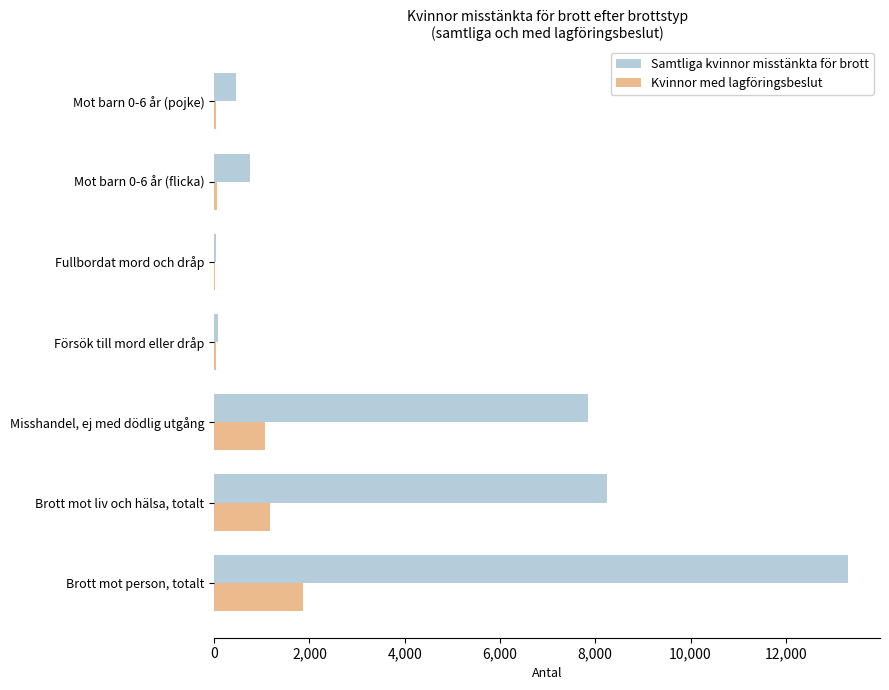

What is the highest value of the Kvinnor med lagföringsbeslut series?

1873